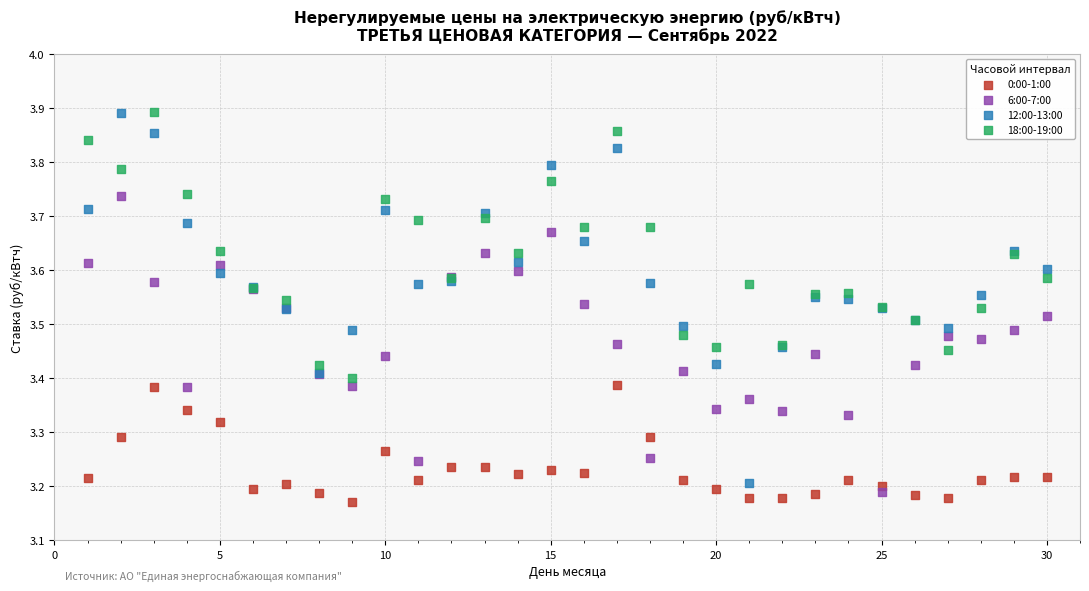

What are all the series names shown in the legend?

0:00-1:00, 6:00-7:00, 12:00-13:00, 18:00-19:00